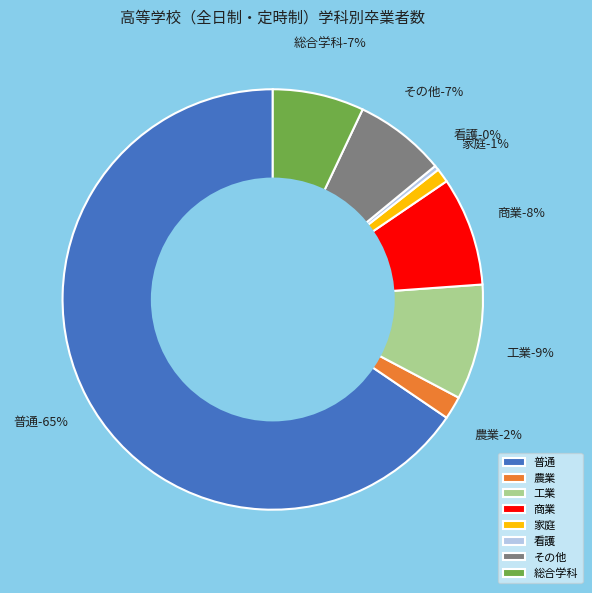

Is there a majority slice in this chart?

Yes